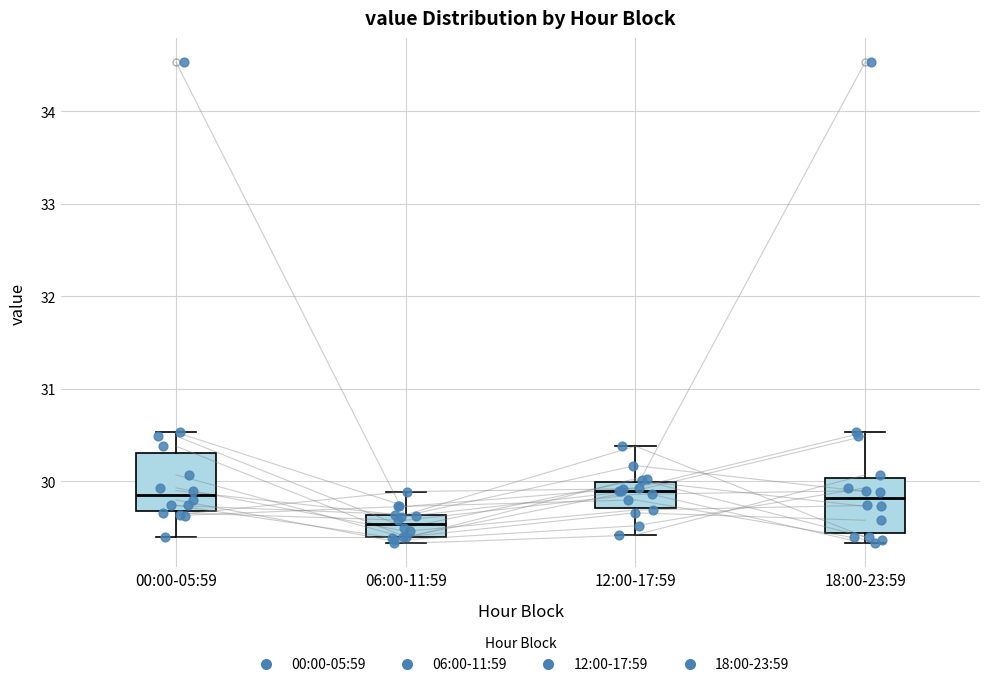

Reading left to right, transcribe this box plot: for each box, give where its median line is, the range the box spans, and where its two whiskers end, as read against the y-axis. The values are not printed on the chart, so give them approximately, as read against the axis.

00:00-05:59: median 29.9, box 29.7 to 30.3, whiskers 29.4 to 30.5
06:00-11:59: median 29.5, box 29.4 to 29.6, whiskers 29.3 to 29.9
12:00-17:59: median 29.9, box 29.7 to 30.0, whiskers 29.4 to 30.4
18:00-23:59: median 29.8, box 29.4 to 30.0, whiskers 29.3 to 30.5